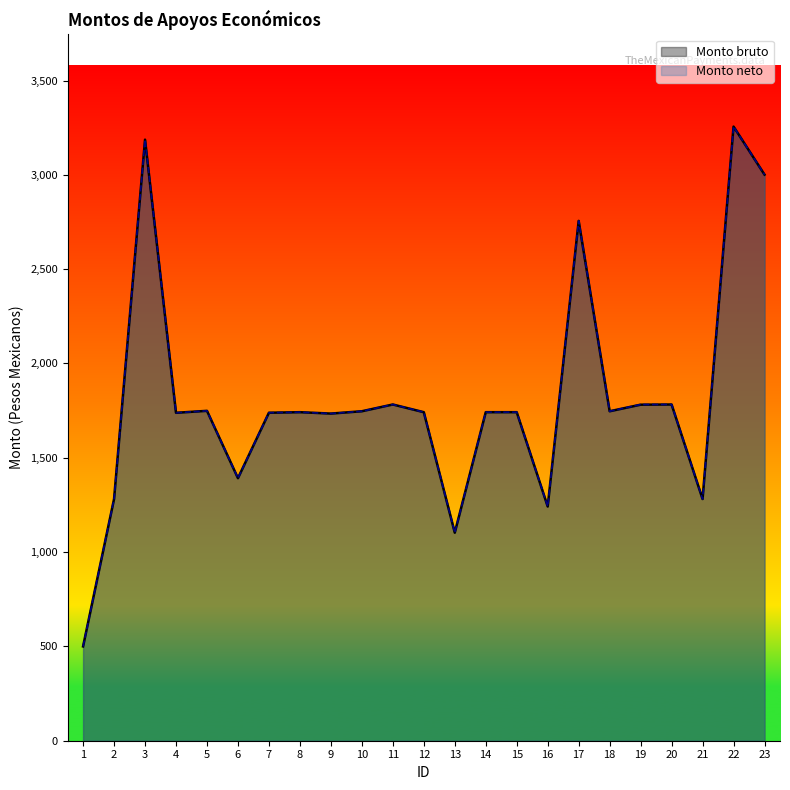

What is the value of the Monto bruto point at the 19th from the left?

1781.4